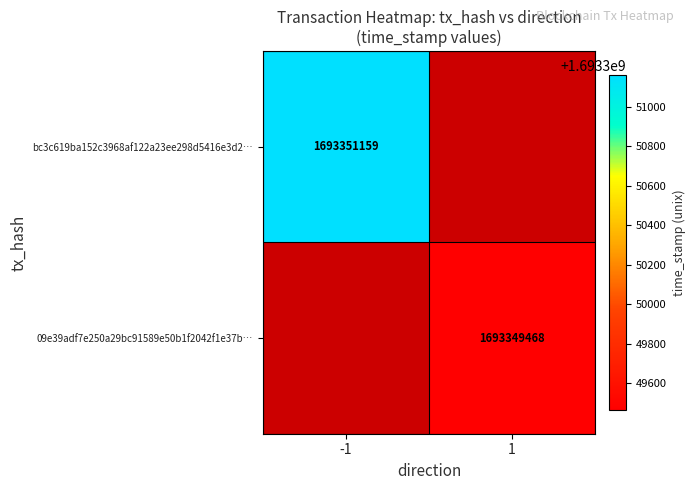

Rank the series by their average value, from lowest to highest.

09e39adf7e250a29bc91589e50b1f2042f1e37b, bc3c619ba152c3968af122a23ee298d5416e3d2